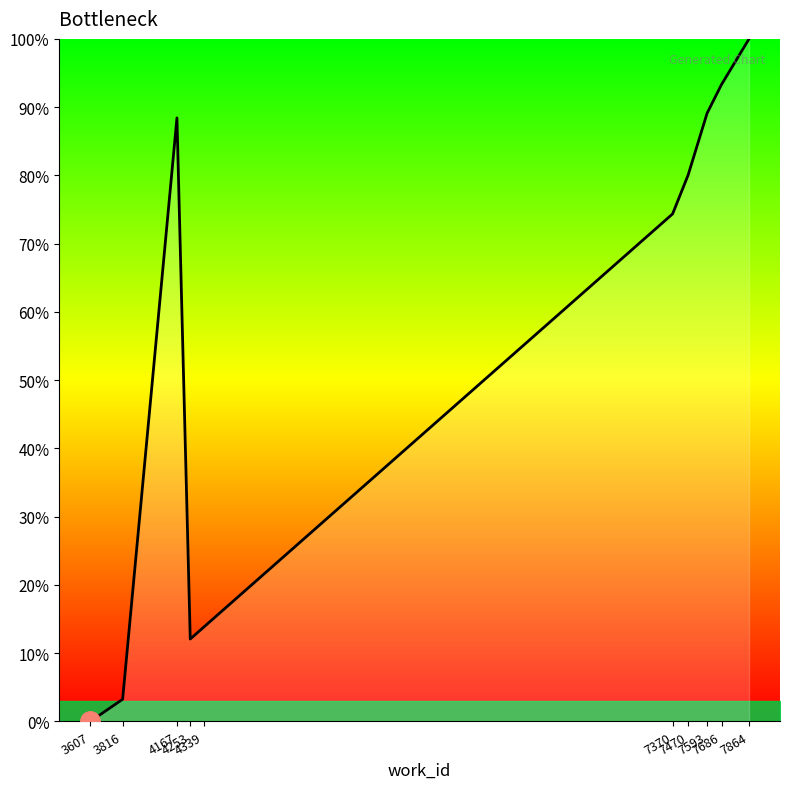

Reading left to right, list all the values displayed in this chart.

3607=0.0	3816=3.3	4167=88.4	4253=12.1	4339=13.8	7370=74.4	7470=80.0	7593=89.1	7686=93.3	7864=100.0